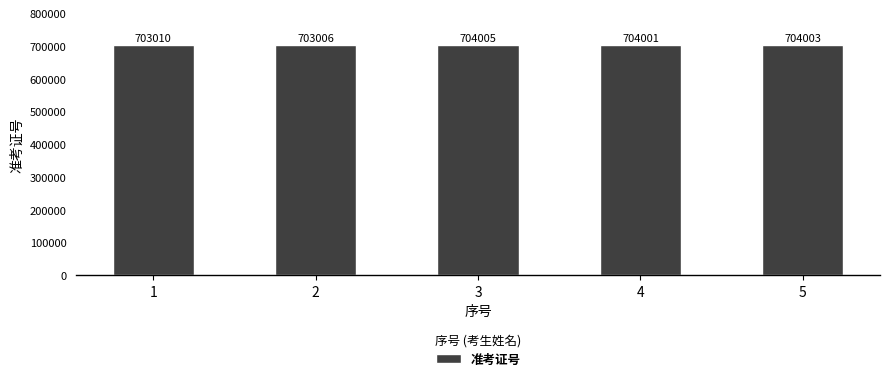

What is the value of the 4th bar from the left?

704001